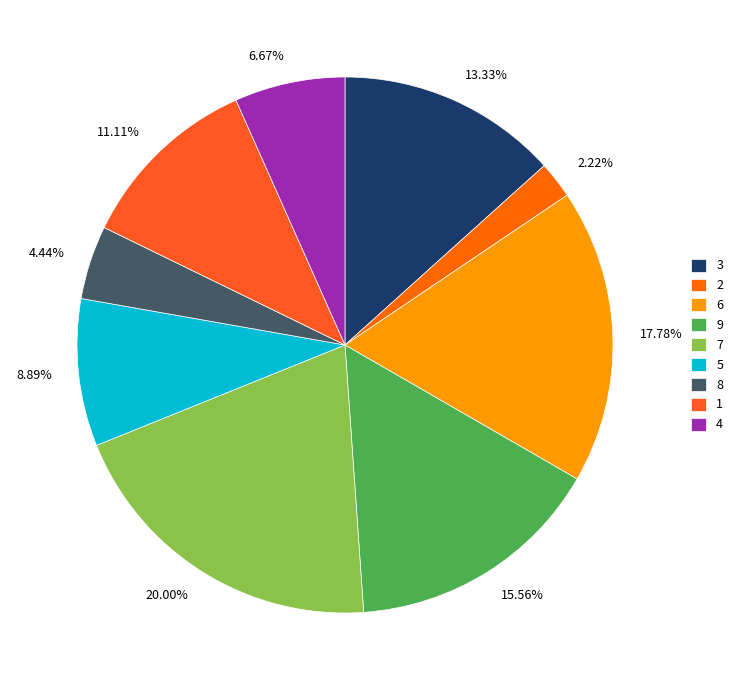

What percentage is the 6 slice, to the nearest percent?

18%